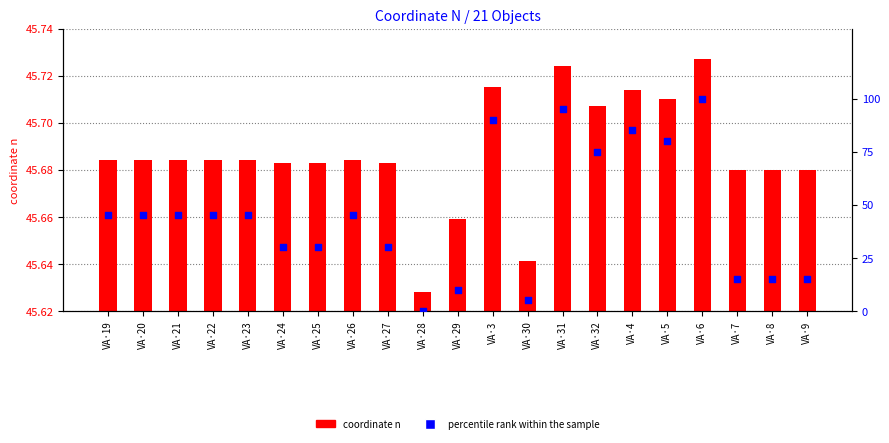

At which category is the sum across all series the highest?

VA·6